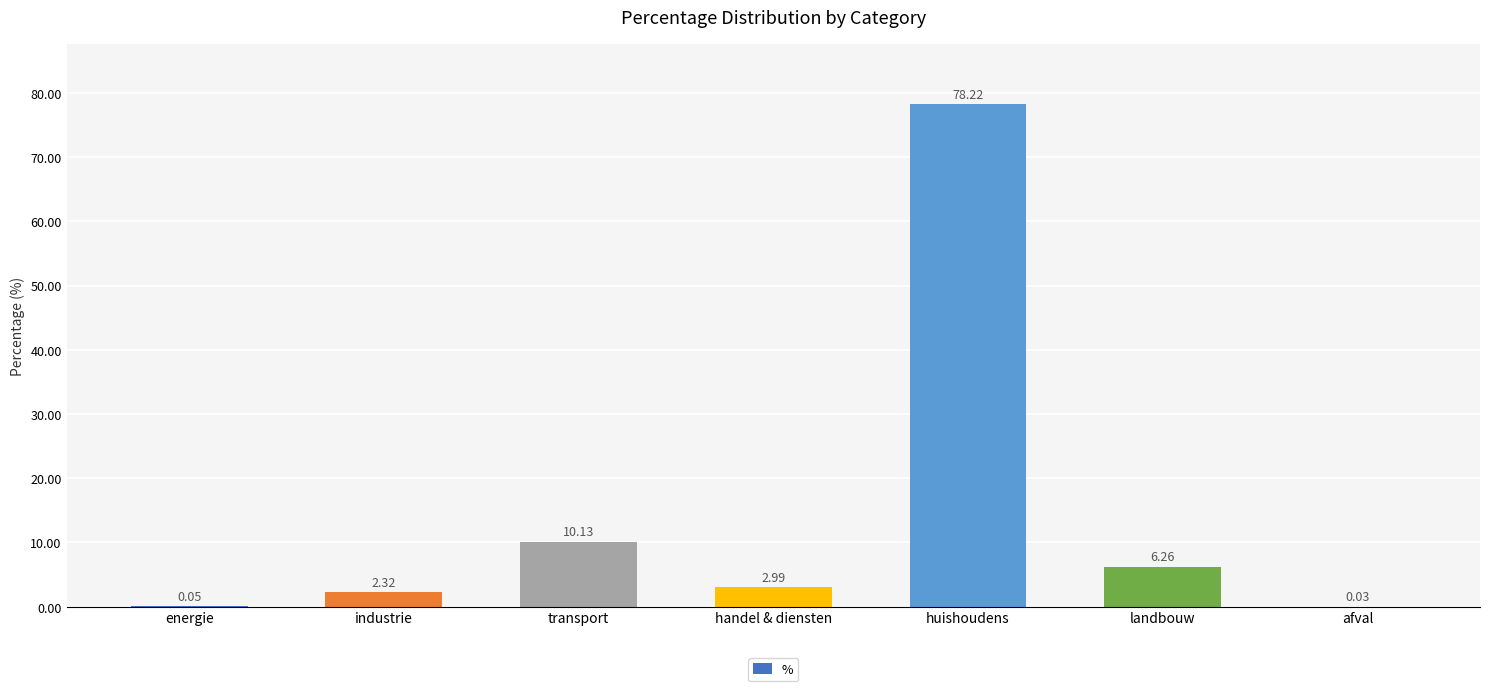

How many values exceed 2?

5